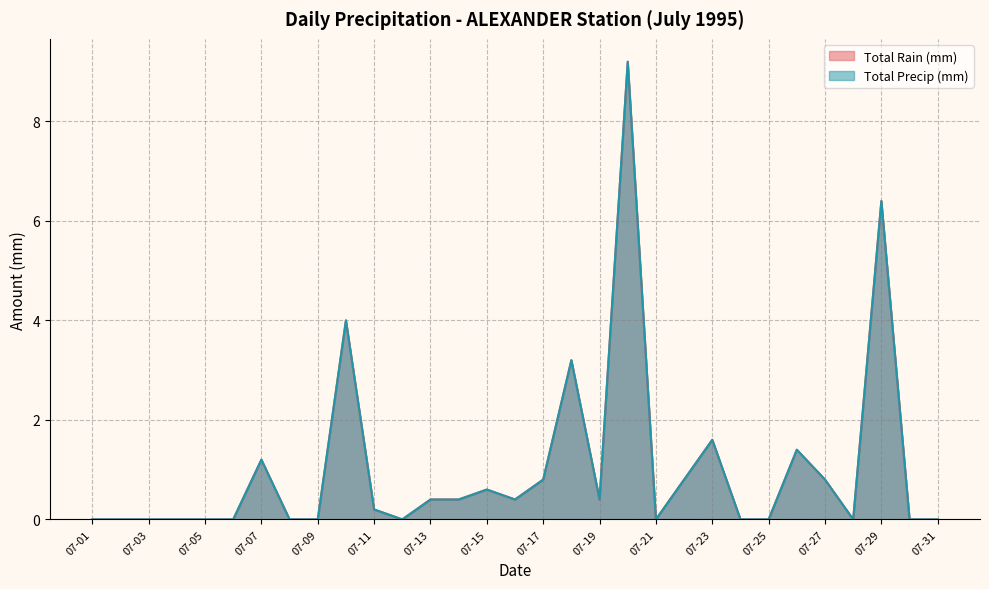

True or false: Total Rain (mm) and Total Precip (mm) intersect in this chart.

False